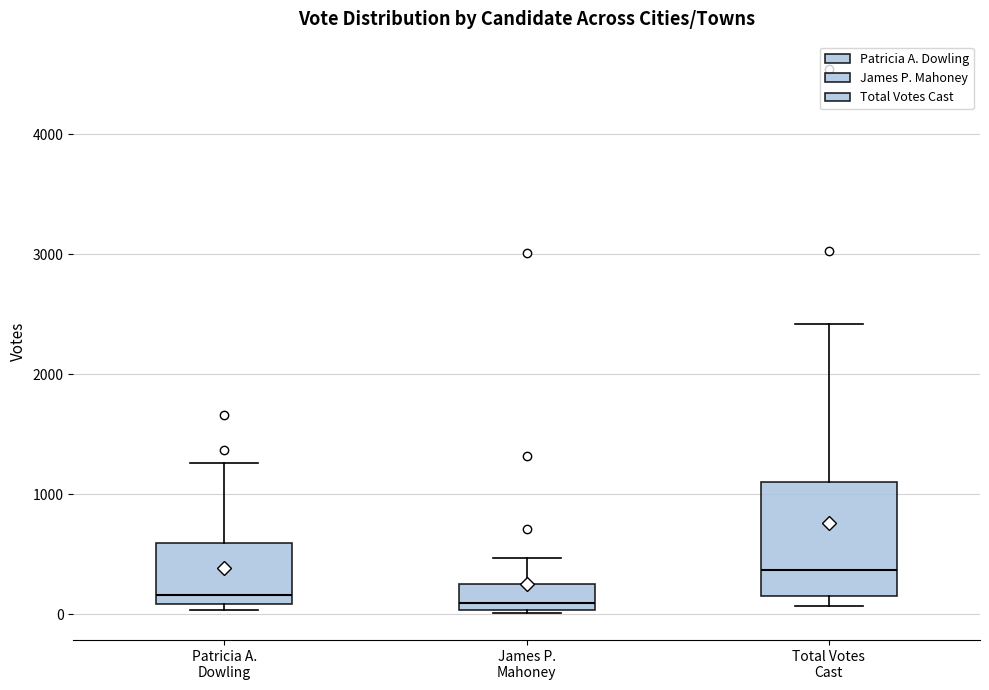

Where does the upper whisker of the box for Total Votes Cast end on the y-axis? The values are not printed on the chart, so give them approximately, as read against the axis.

2400